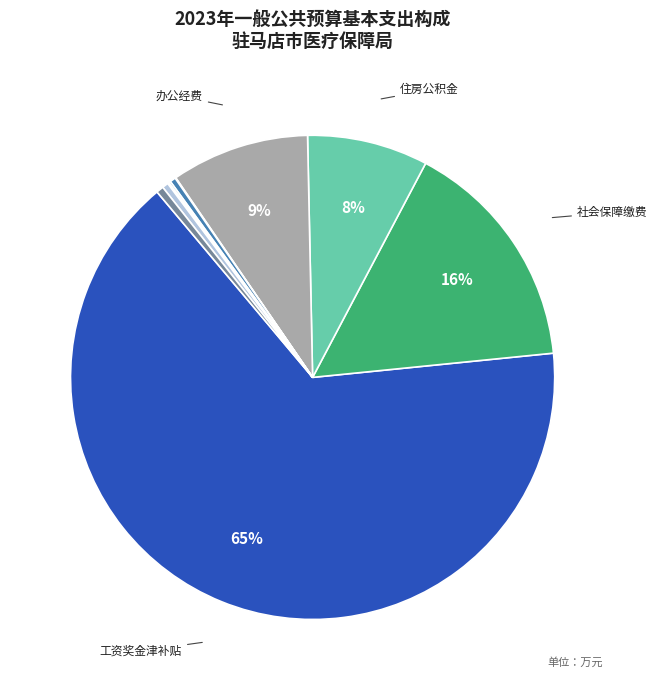

Which category accounts for the majority?

工资奖金津补贴